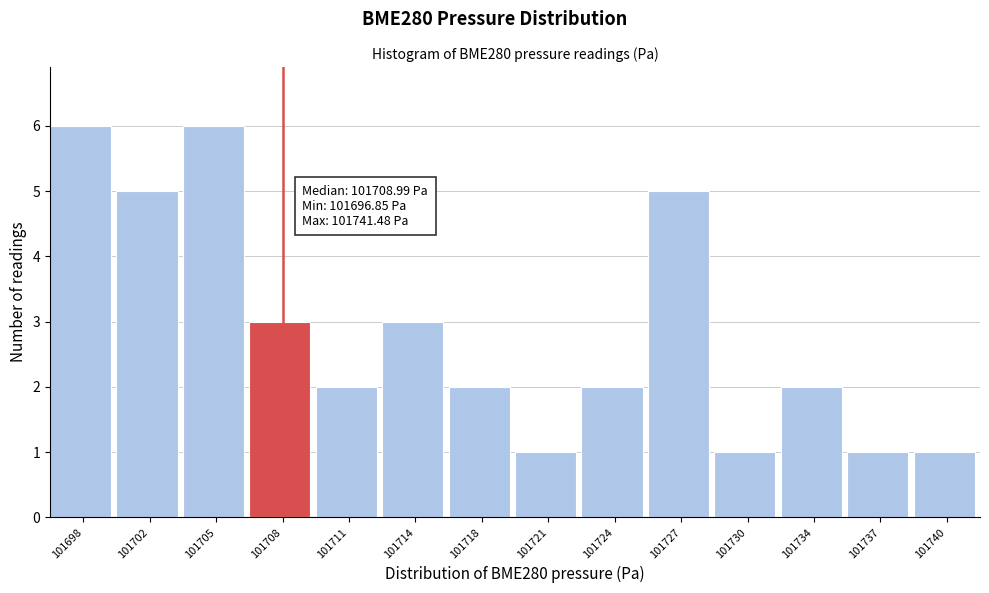

Reading right to left, list all the values displayed in this chart.

1	1	2	1	5	2	1	2	3	2	3	6	5	6